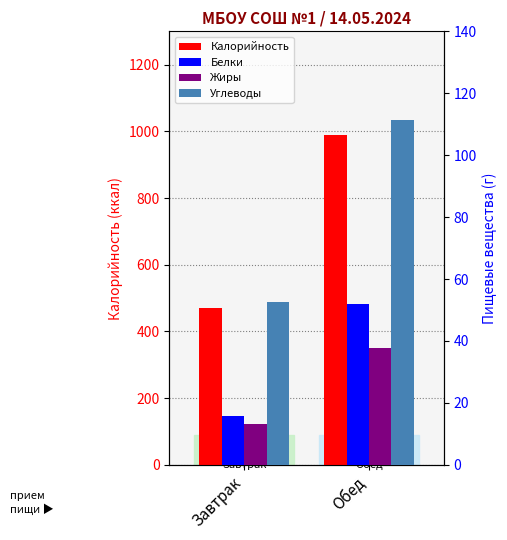

What value does the Жиры series have at Завтрак?

13.2